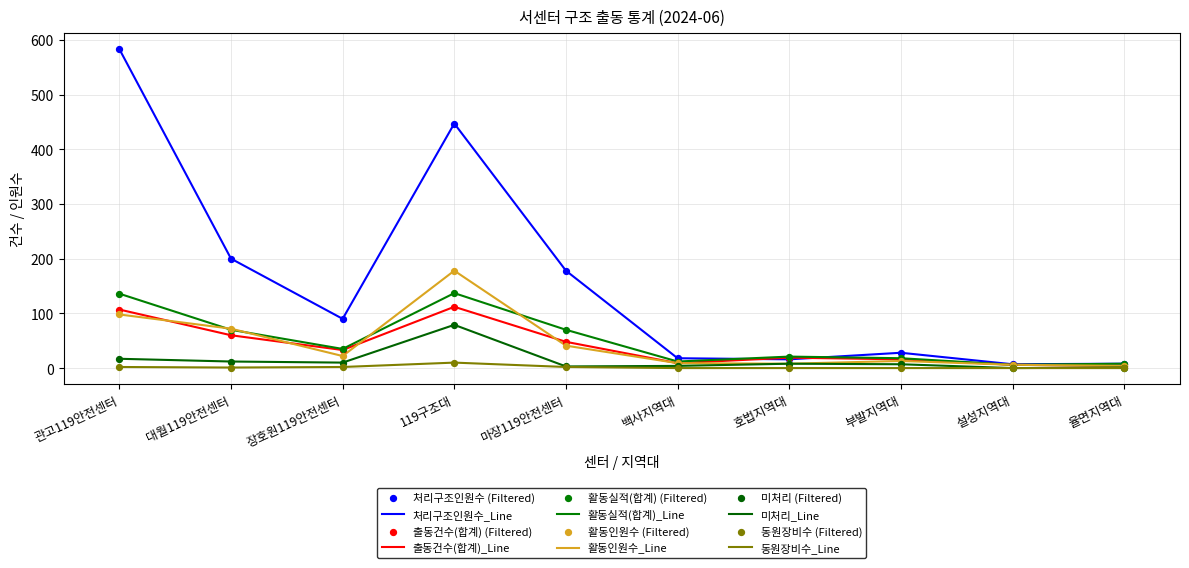

At which category is the sum across all series the highest?

119구조대